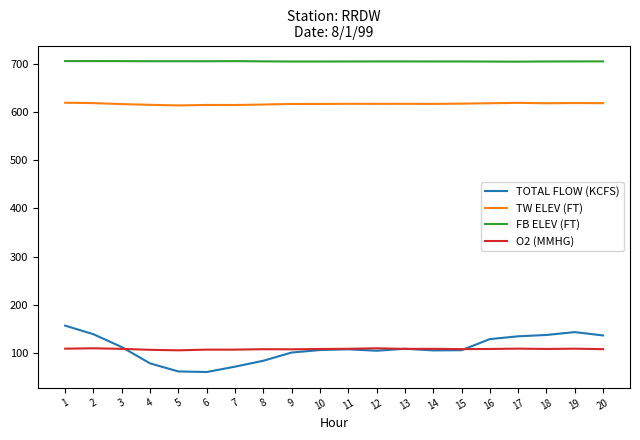

The TW ELEV (FT) series shows 1005.0 at 12. True or false?

False